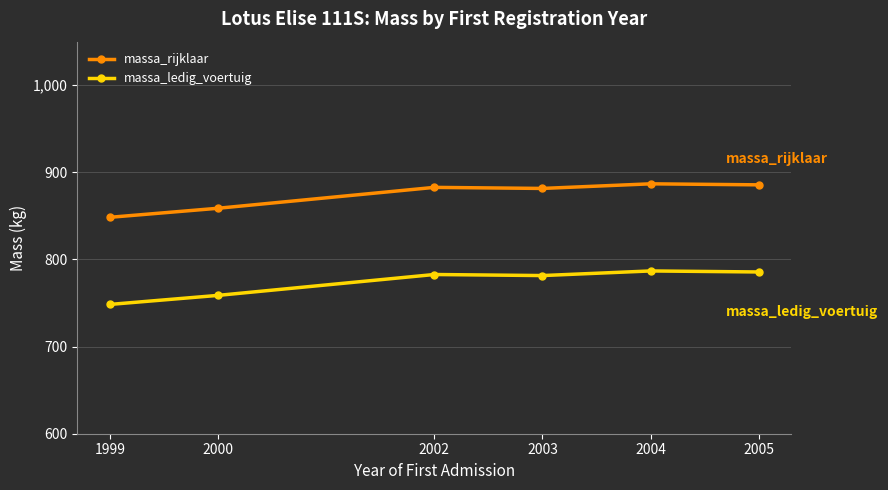

How many lines are shown in the chart?

2